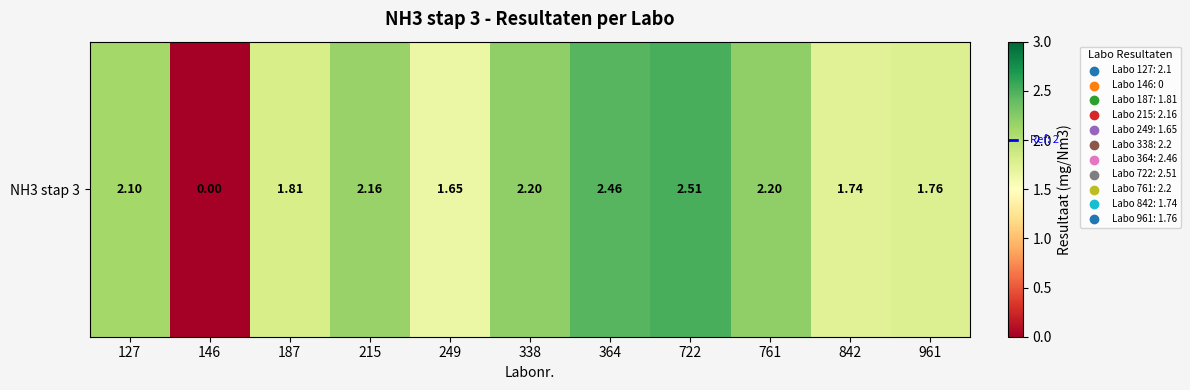

The chart shows a value of 3.4 at 215. True or false?

False